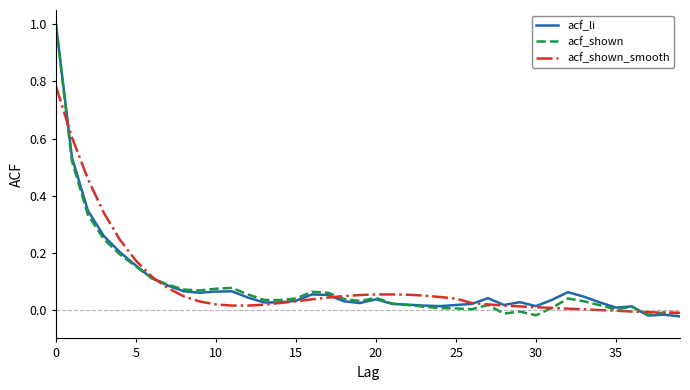

What are all the series names shown in the legend?

acf_li, acf_shown, acf_shown_smooth